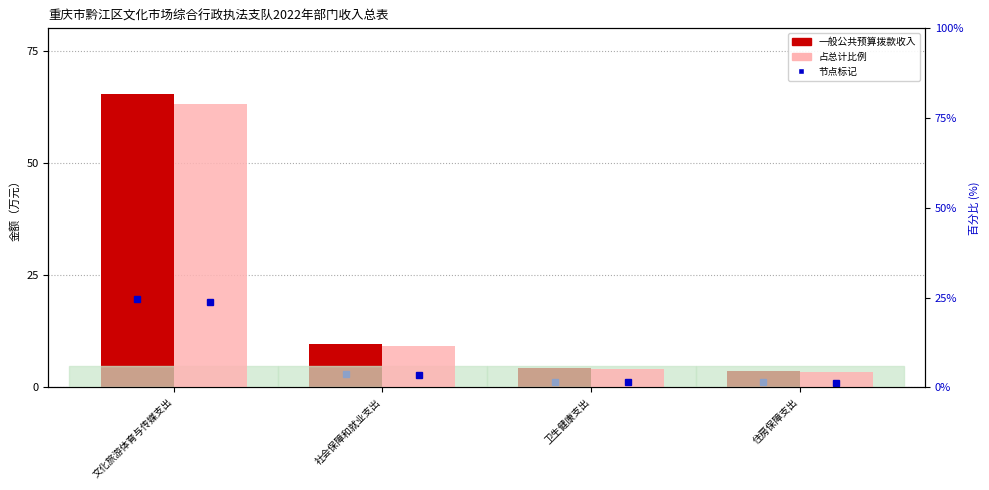

What is the difference between the highest and lowest values at 卫生健康支出?

0.9